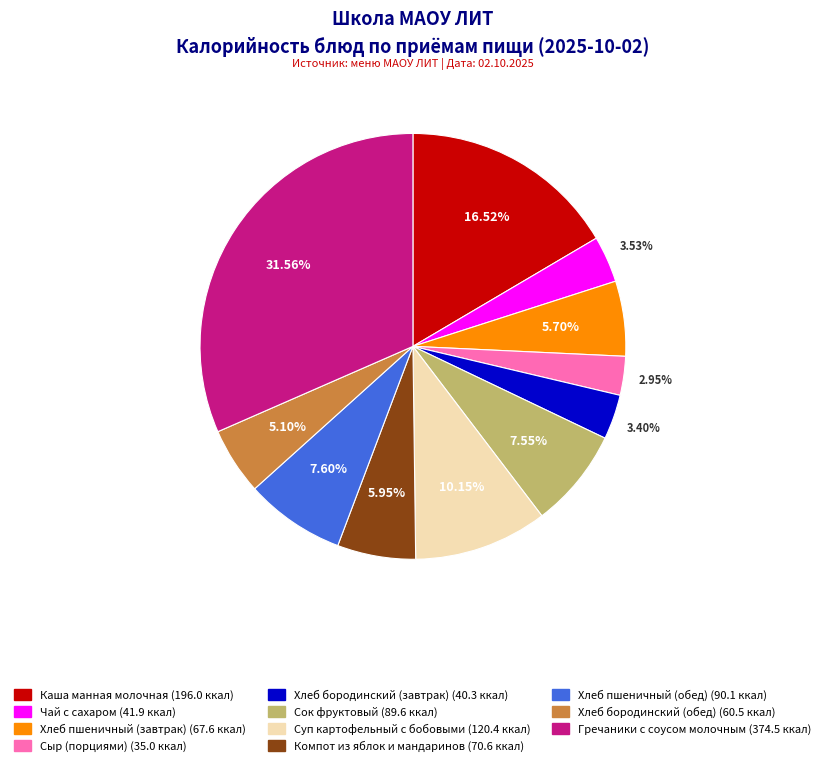

To the nearest percent, what percentage of the pie is Хлеб пшеничный (завтрак)?

6%